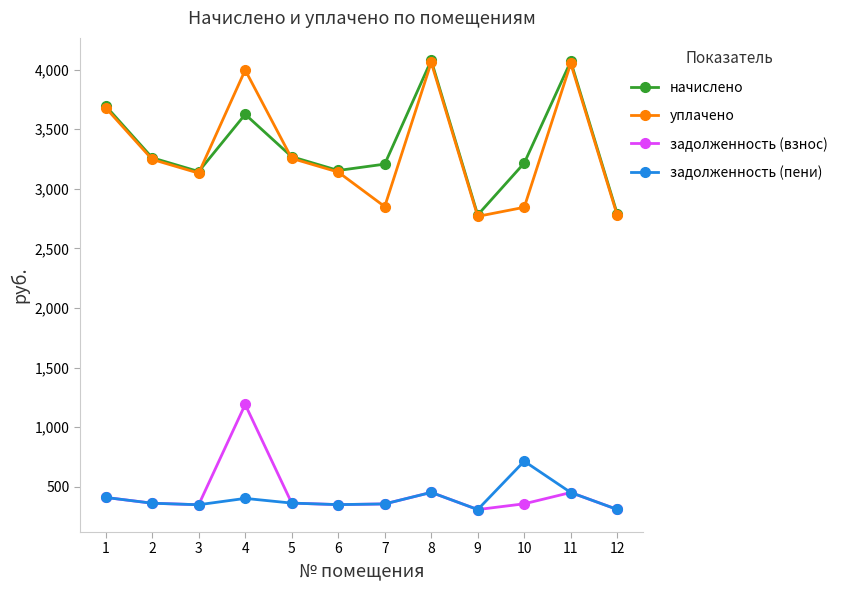

True or false: задолженность (взнос) and начислено intersect in this chart.

False